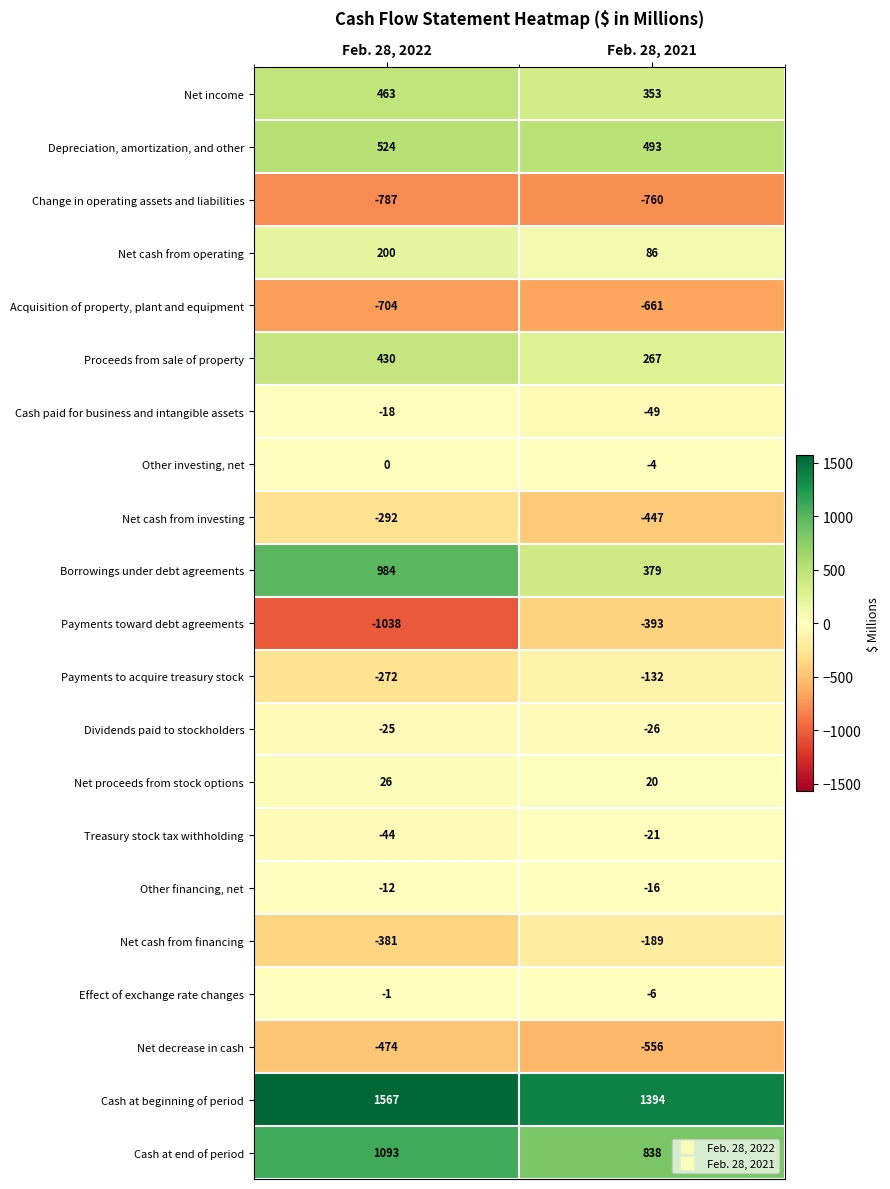

What is the difference between the maximum and minimum values in the Cash at beginning of period series?

173